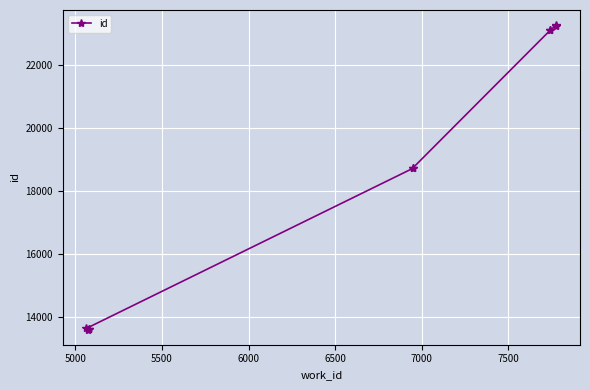

What is the maximum value shown in the chart?

23257